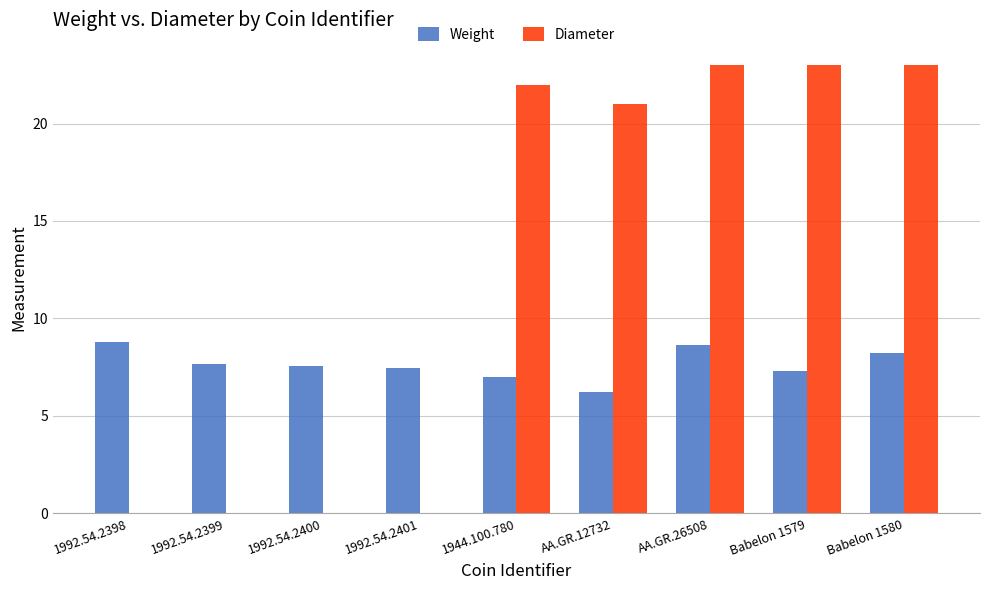

What is the total value across all series at 1944.100.780?

29.0